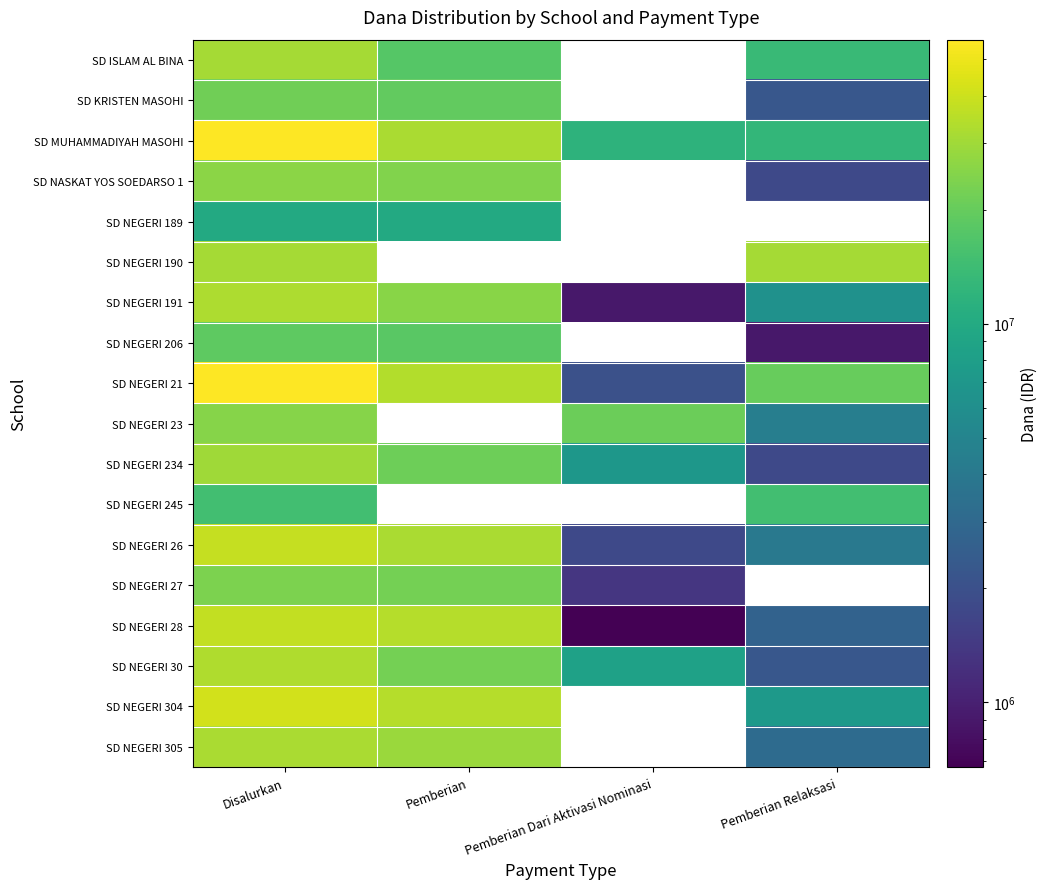

What value does the SD NEGERI 30 series have at Pemberian Relaksasi?

2250000.0